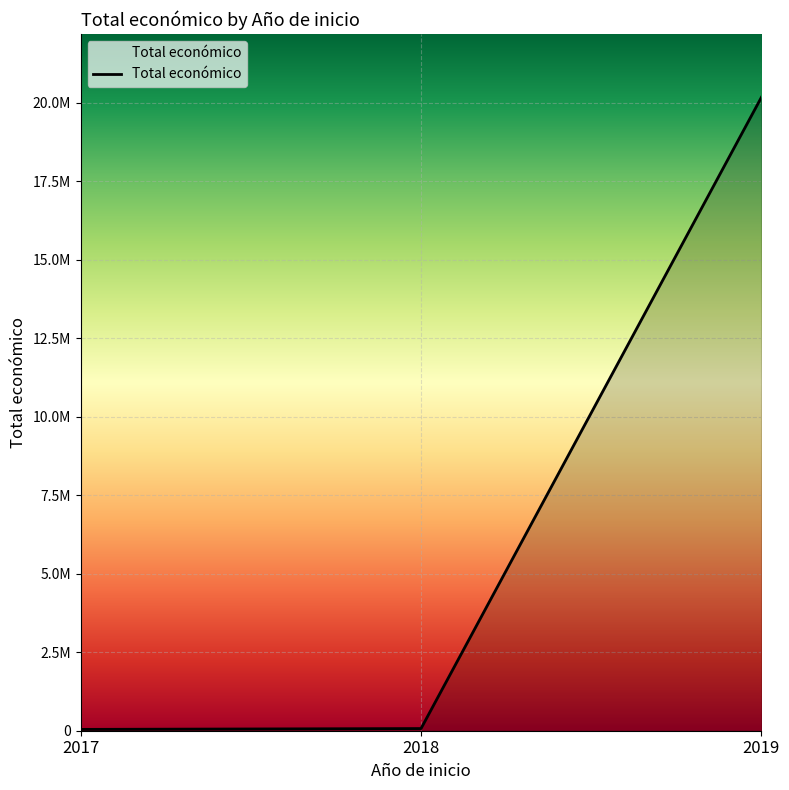

What is the difference between the maximum and second lowest values?

20110462